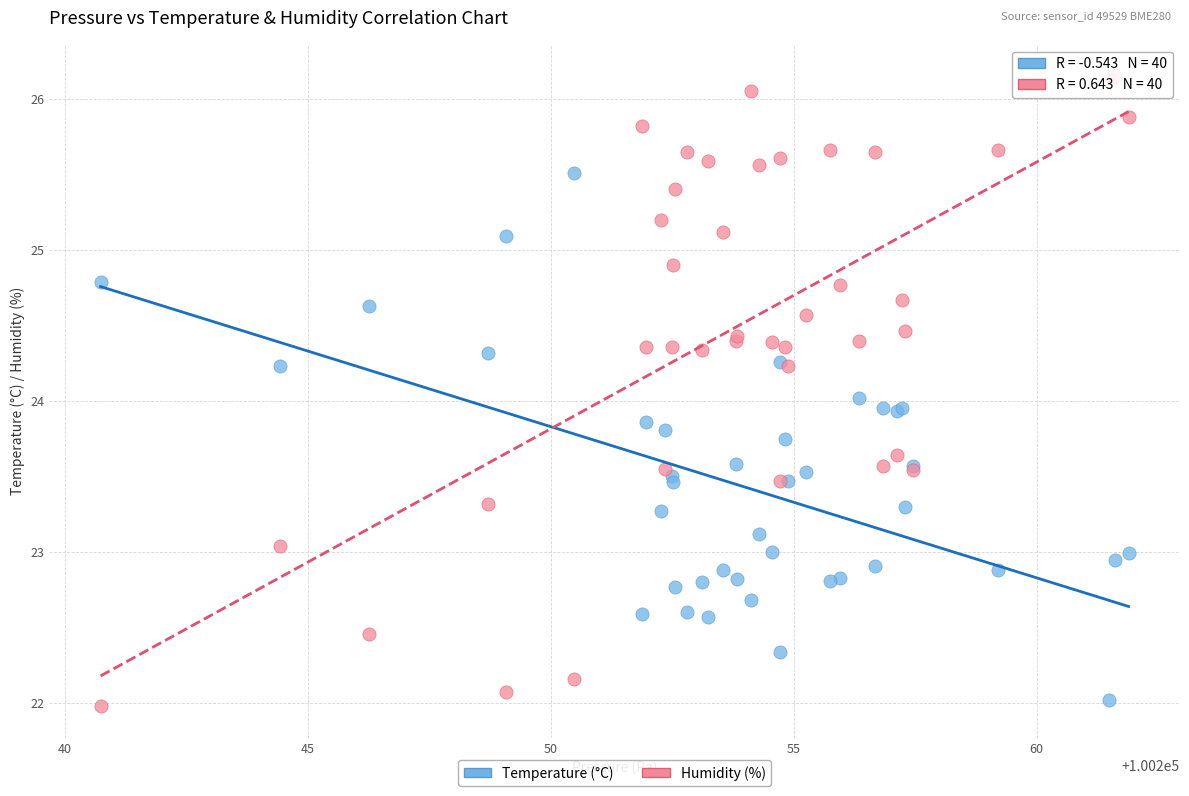

Which series reaches the maximum Y coordinate?

Humidity (%)